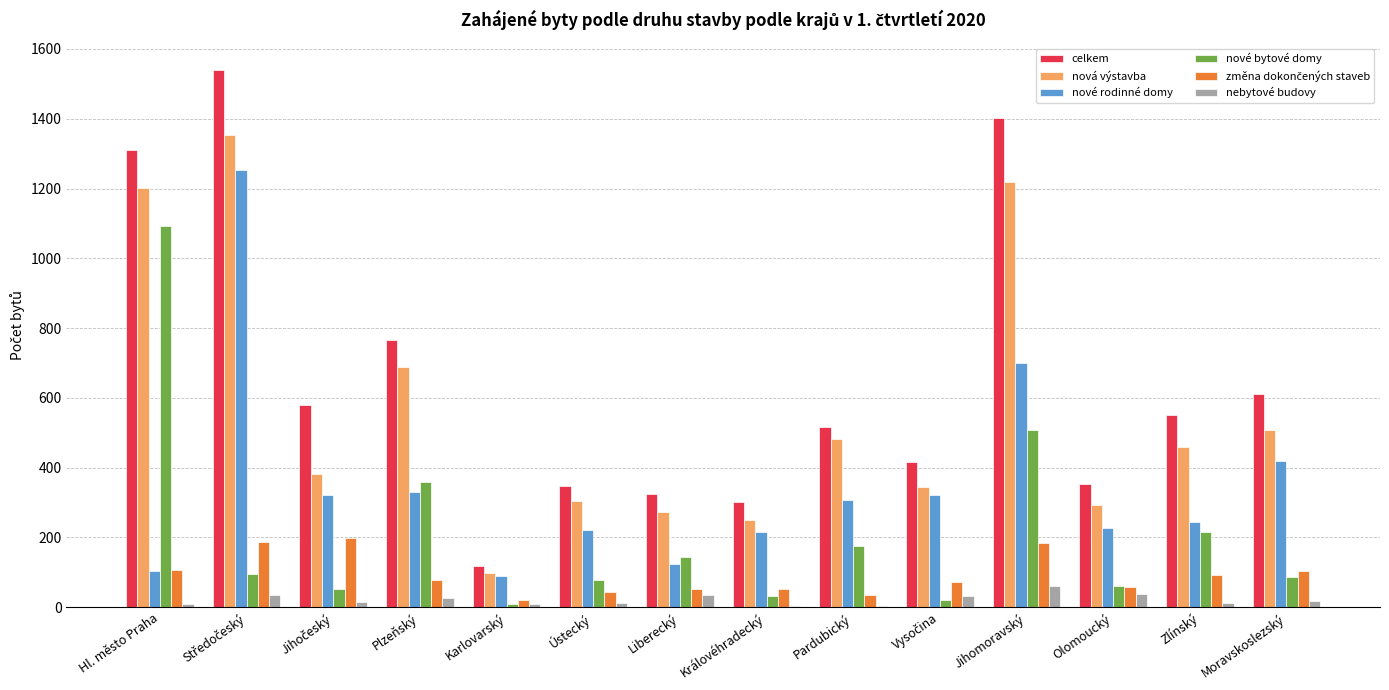

How many categories are shown in the chart?

14